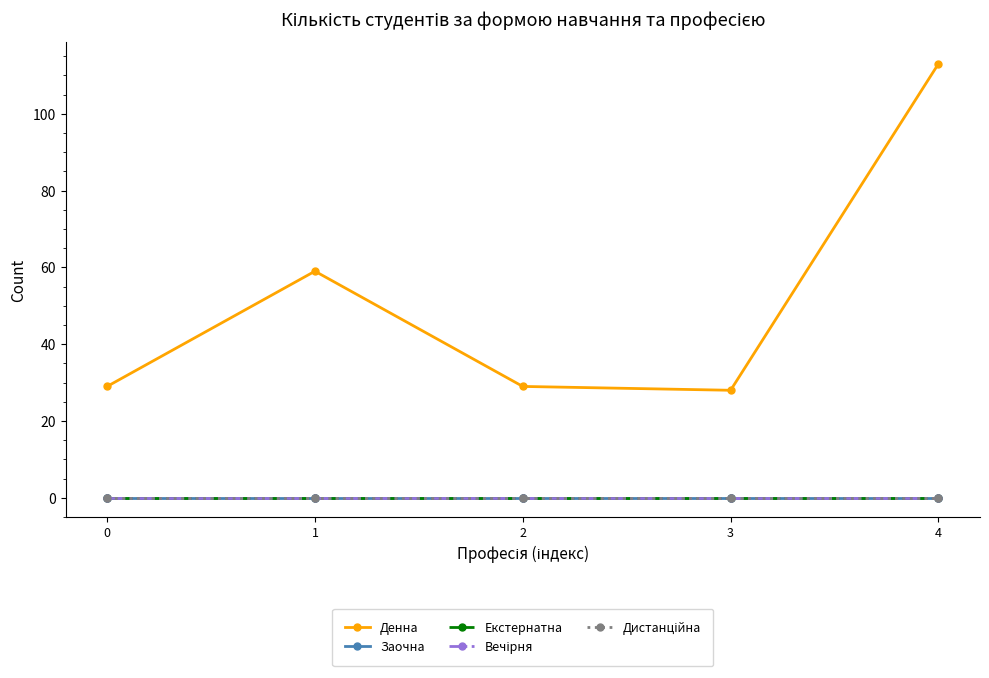

Is this an area chart (filled region under the line)?

No